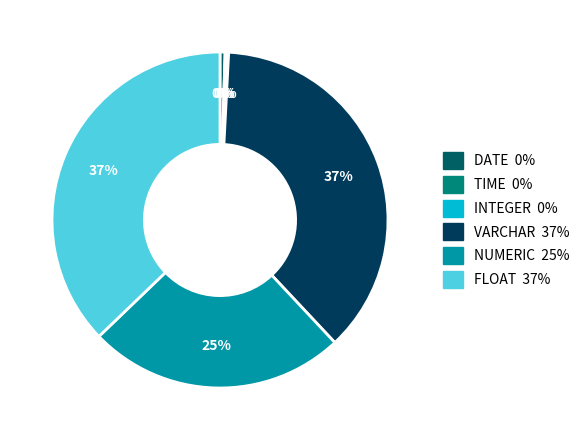

Count the number of slices in the pie.

6